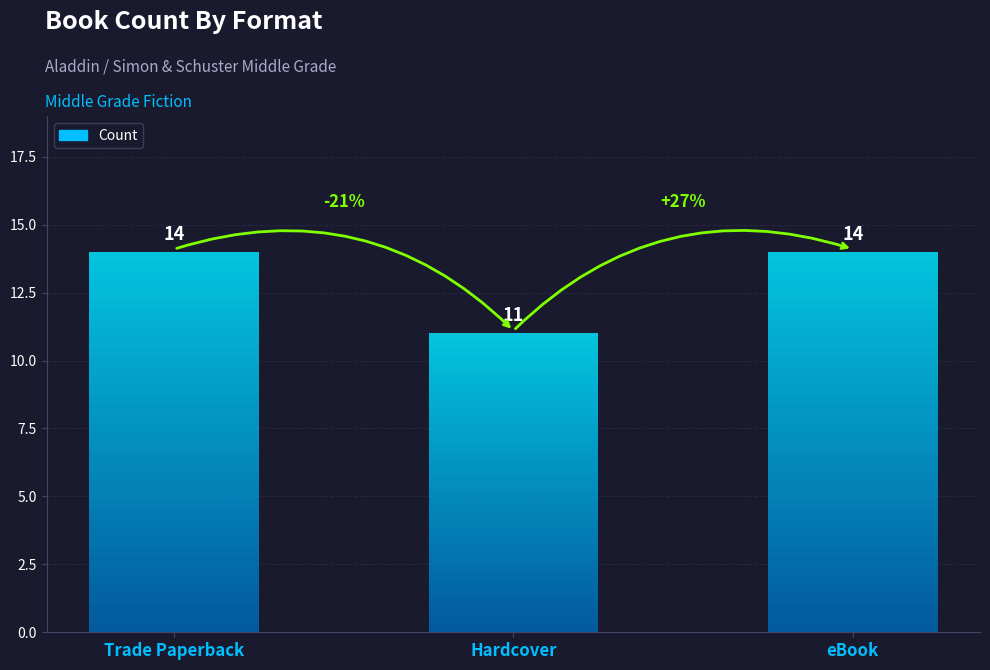

What is the sum of all values?

39